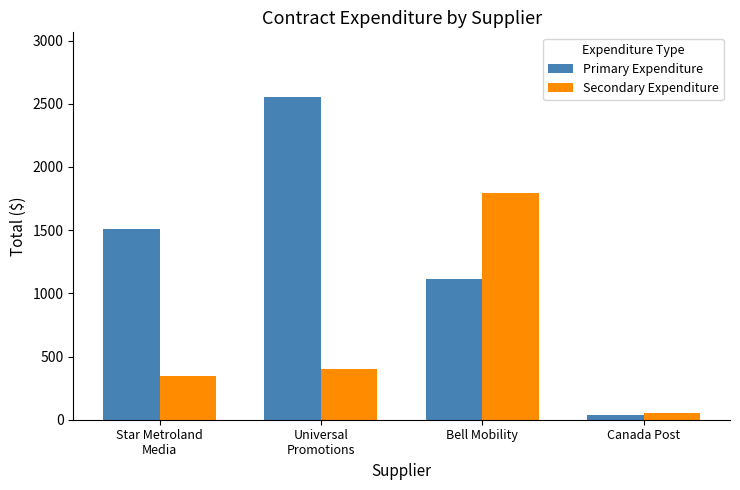

What is the sum of the Primary Expenditure values at Universal
Promotions and Canada Post?

2592.3